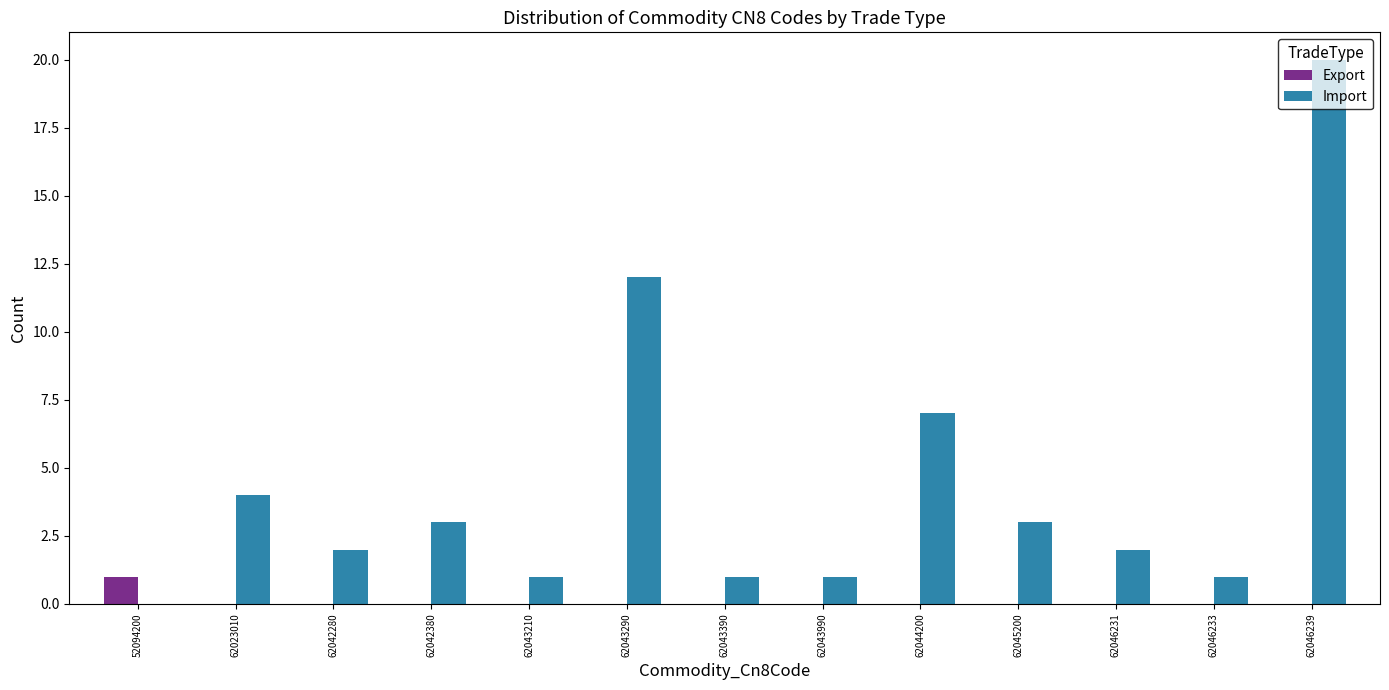

What is the maximum value for Import?

20